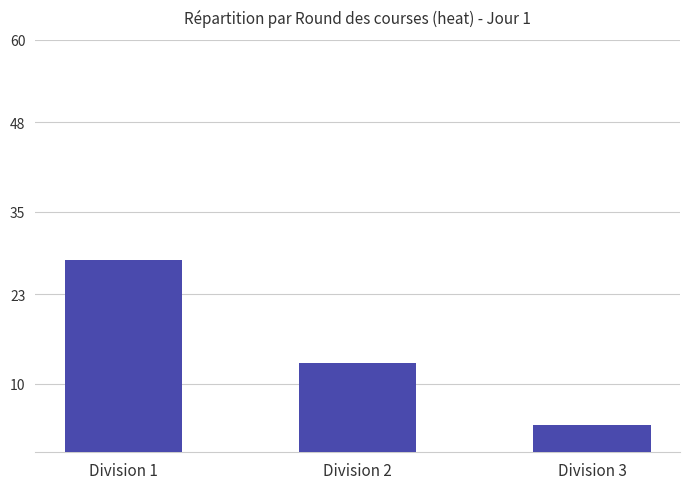

What is the value of the 2nd bar from the left?

13